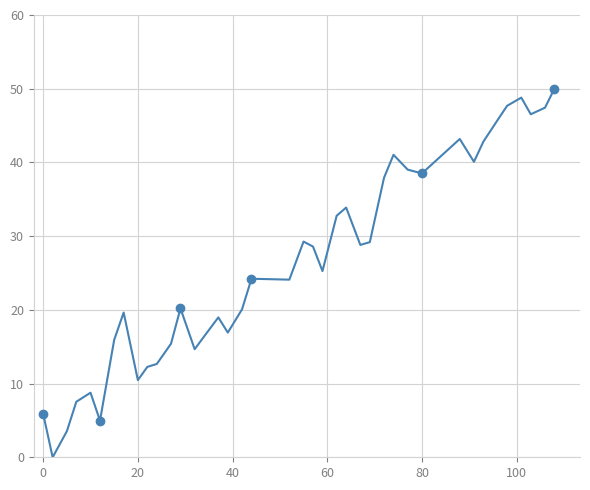

How many values are below 25?

20